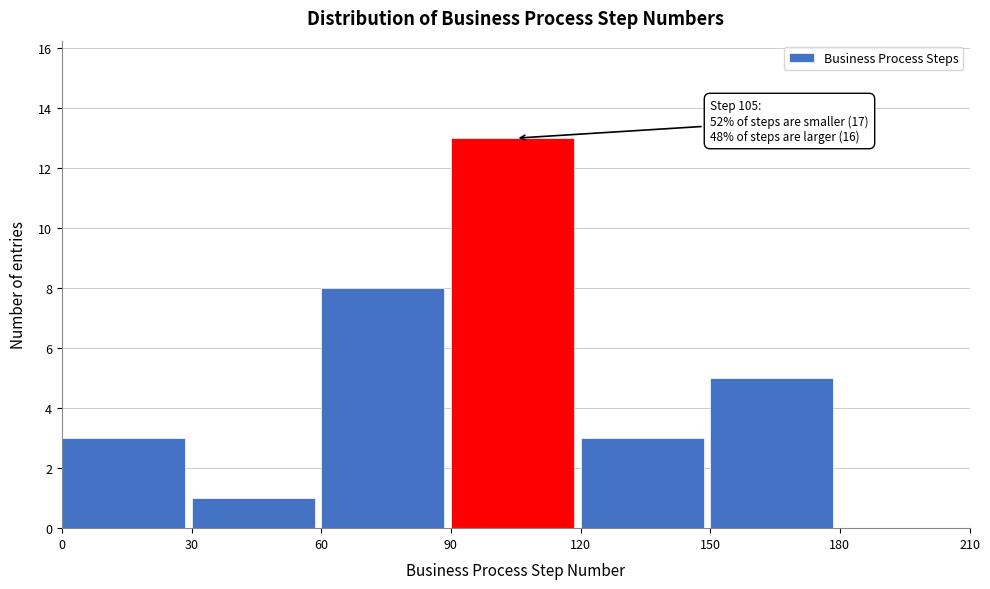

Which range on the x-axis has the tallest bar?

90 to 120